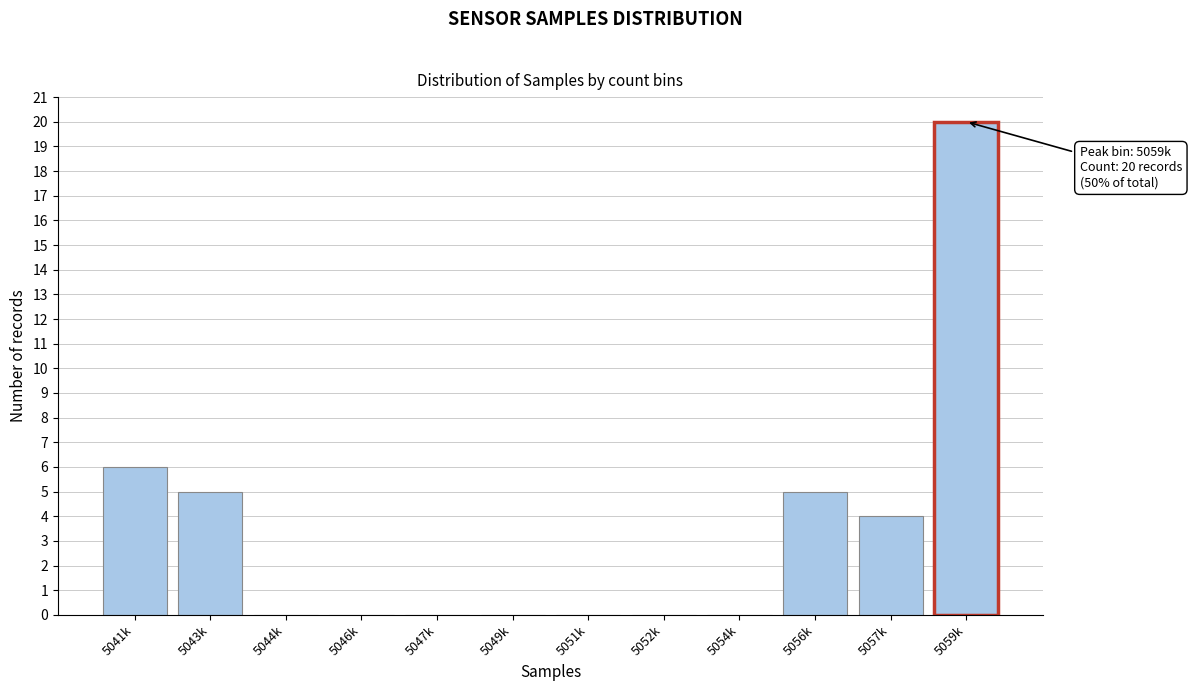

Reading left to right, list all the values displayed in this chart.

5041k=6	5043k=5	5044k=0	5046k=0	5047k=0	5049k=0	5051k=0	5052k=0	5054k=0	5056k=5	5057k=4	5059k=20